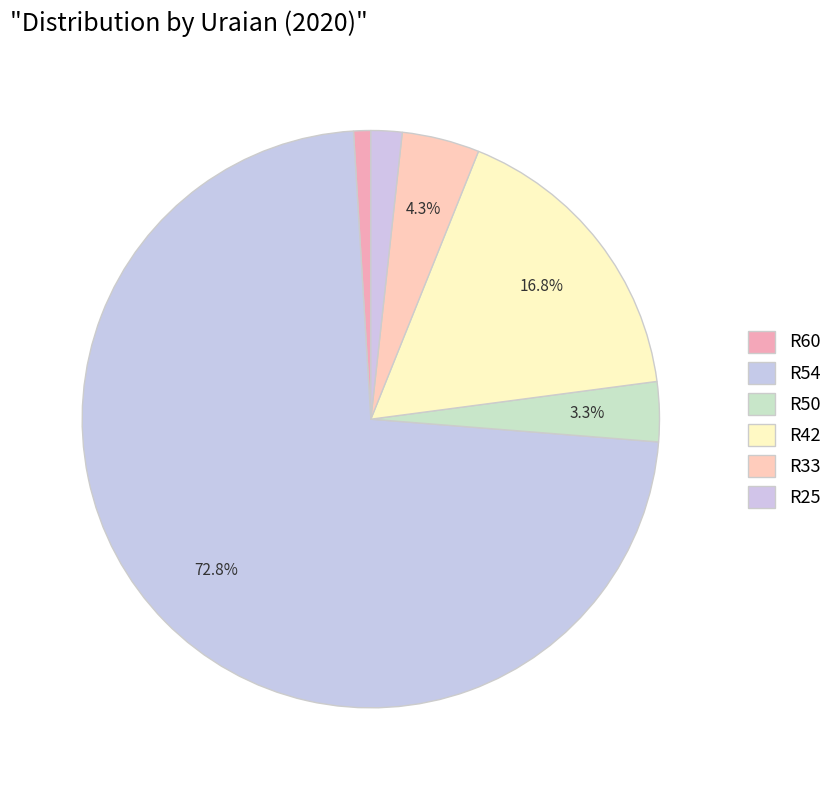

Which has a higher value, R50 or R33?

R33